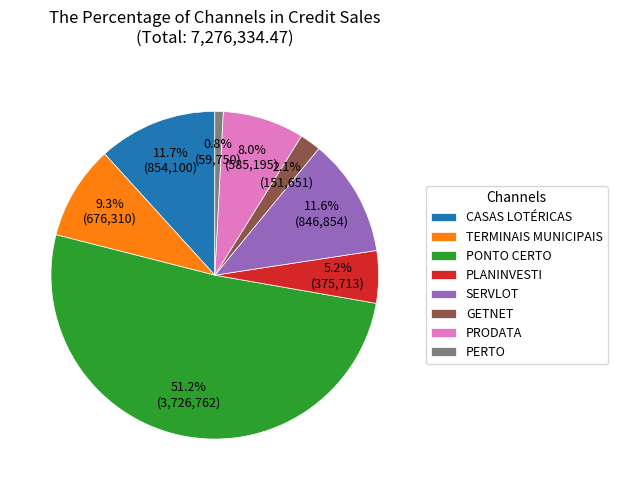

Does any single category account for the majority?

Yes